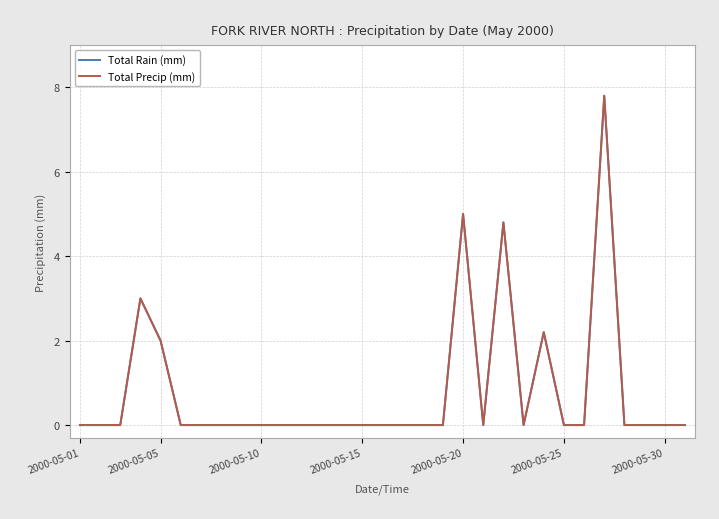

Reading right to left, transcribe all the data shown in this chart.

Total Rain (mm): 0.0	0.0	0.0	0.0	7.8	0.0	0.0	2.2	0.0	4.8	0.0	5.0	0.0	0.0	0.0	0.0	0.0	0.0	0.0	0.0	0.0	0.0	0.0	0.0	0.0	0.0	2.0	3.0	0.0	0.0	0.0
Total Precip (mm): 0.0	0.0	0.0	0.0	7.8	0.0	0.0	2.2	0.0	4.8	0.0	5.0	0.0	0.0	0.0	0.0	0.0	0.0	0.0	0.0	0.0	0.0	0.0	0.0	0.0	0.0	2.0	3.0	0.0	0.0	0.0